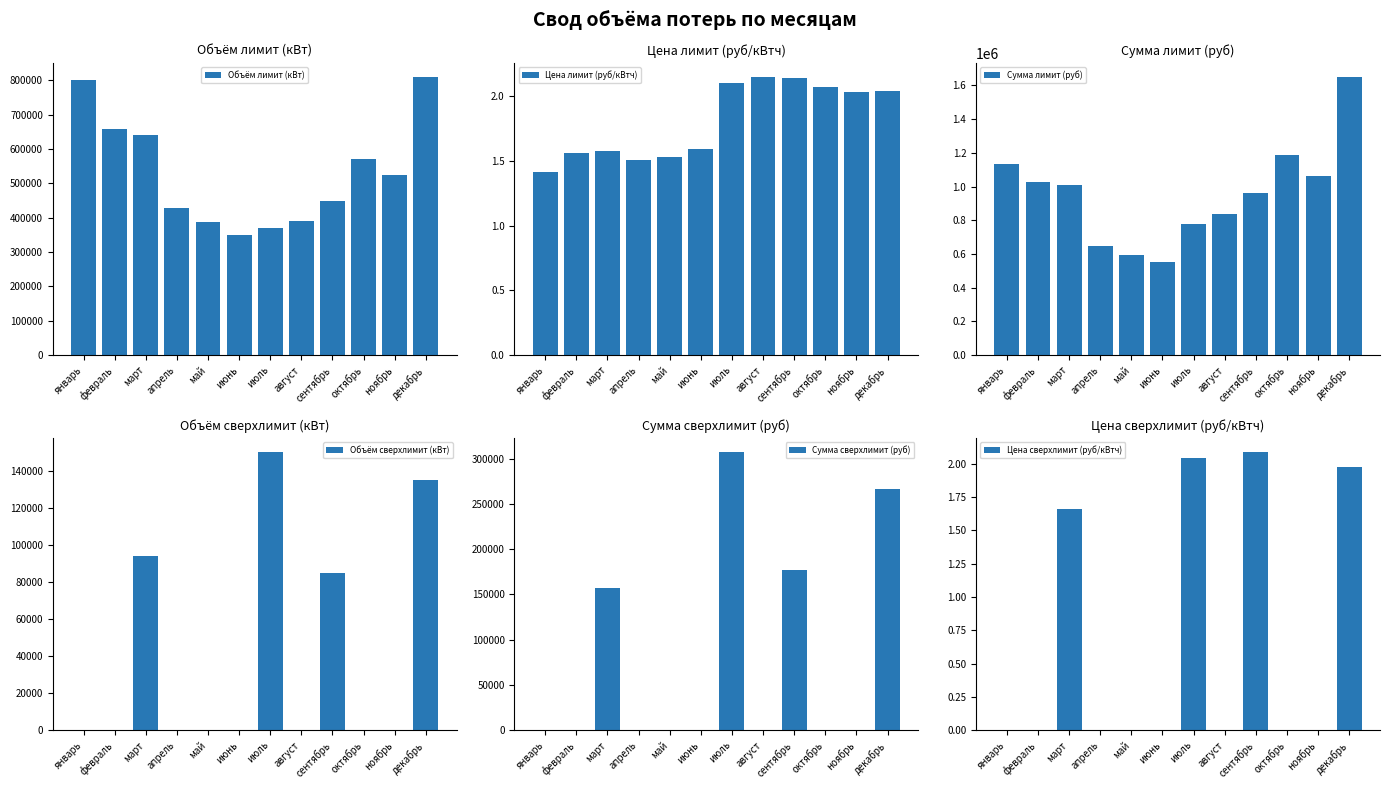

The Объём лимит (кВт) series shows 134366.0 at май. True or false?

False